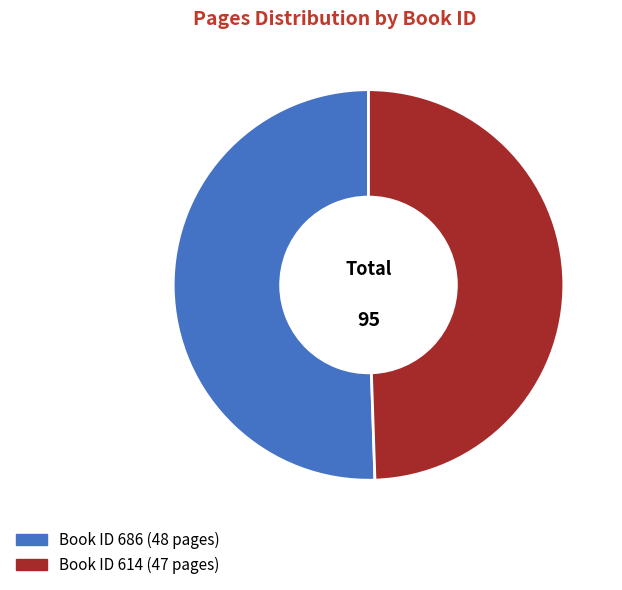

Is there any slice that represents more than half of the pie?

Yes